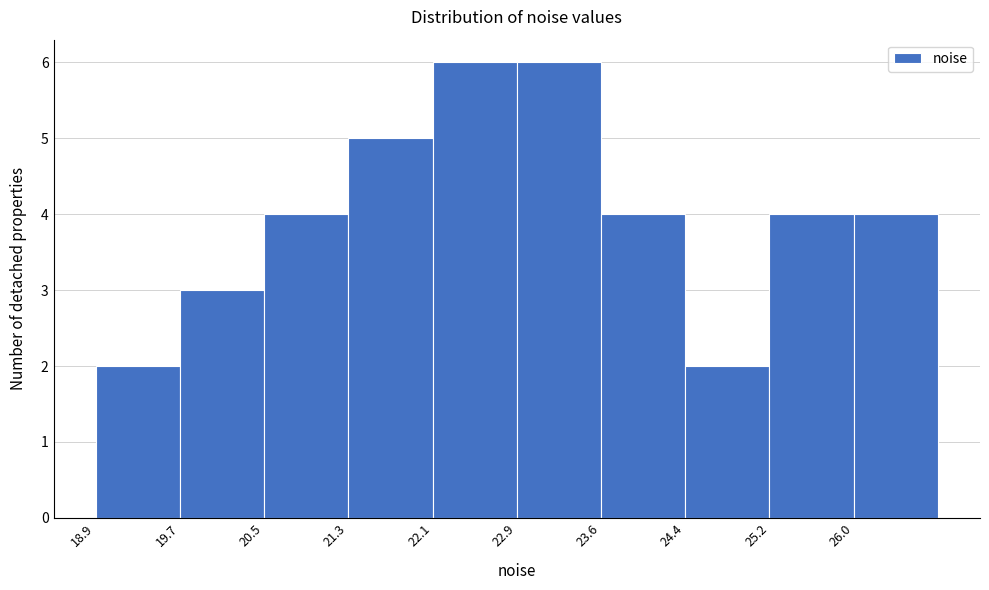

Reading left to right, transcribe this chart: for each bar, give the range it covers on the x-axis and its height. Neither the bar edges nor the heights are printed on the chart, so give them approximately, as read against the axes.

18.9 to 19.7: 2
19.7 to 20.5: 3
20.5 to 21.3: 4
21.3 to 22.1: 5
22.1 to 22.9: 6
22.9 to 23.6: 6
23.6 to 24.4: 4
24.4 to 25.2: 2
25.2 to 26.0: 4
26.0 to 26.8: 4